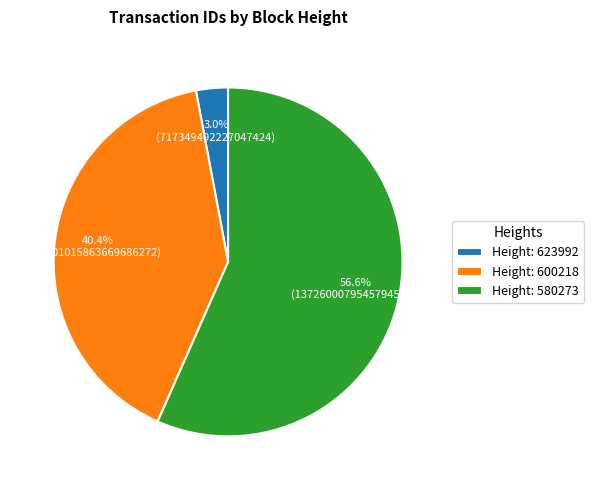

Rank the categories by value from highest to lowest.

Height: 580273, Height: 600218, Height: 623992